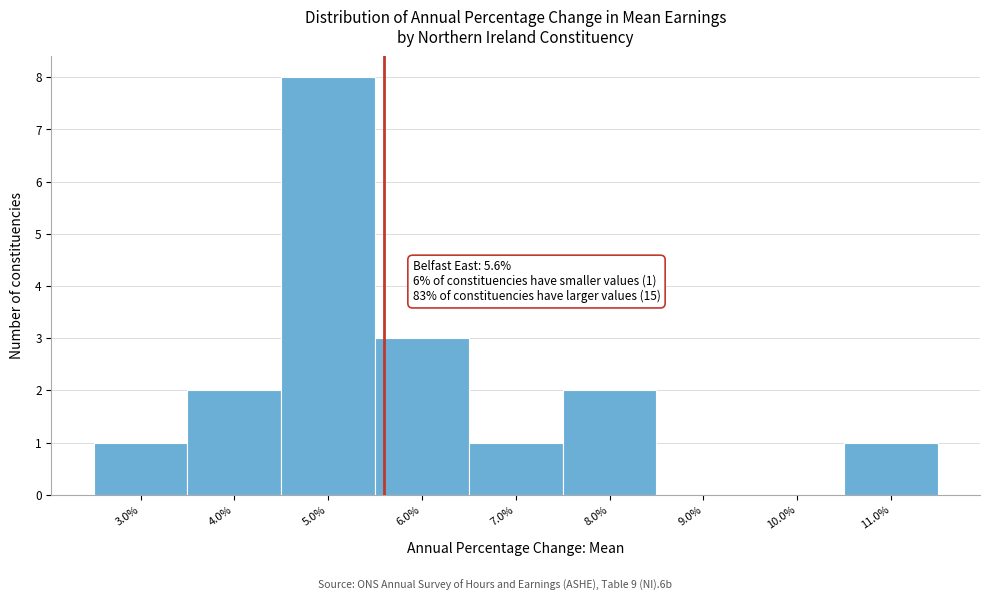

Over which range of the x-axis is the bar tallest?

4.5 to 5.5